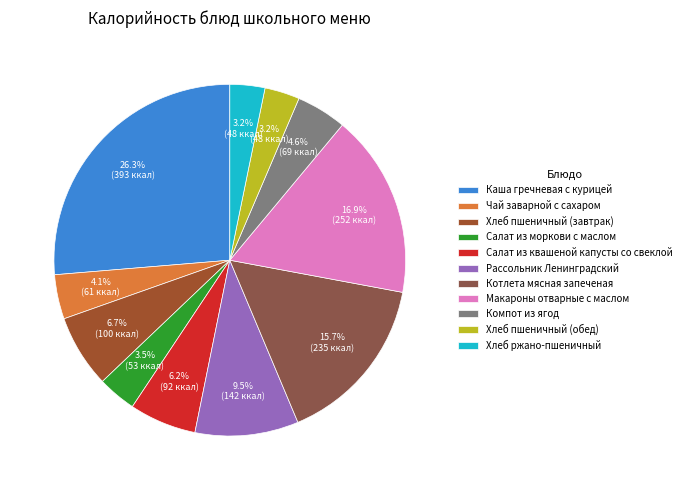

Which category has the biggest portion of the pie?

Каша гречневая с курицей